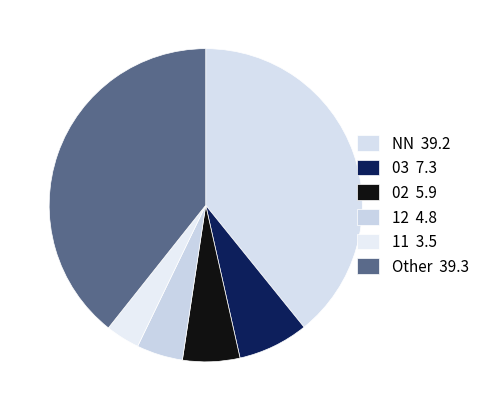

Between 11 and NN, which is larger?

NN